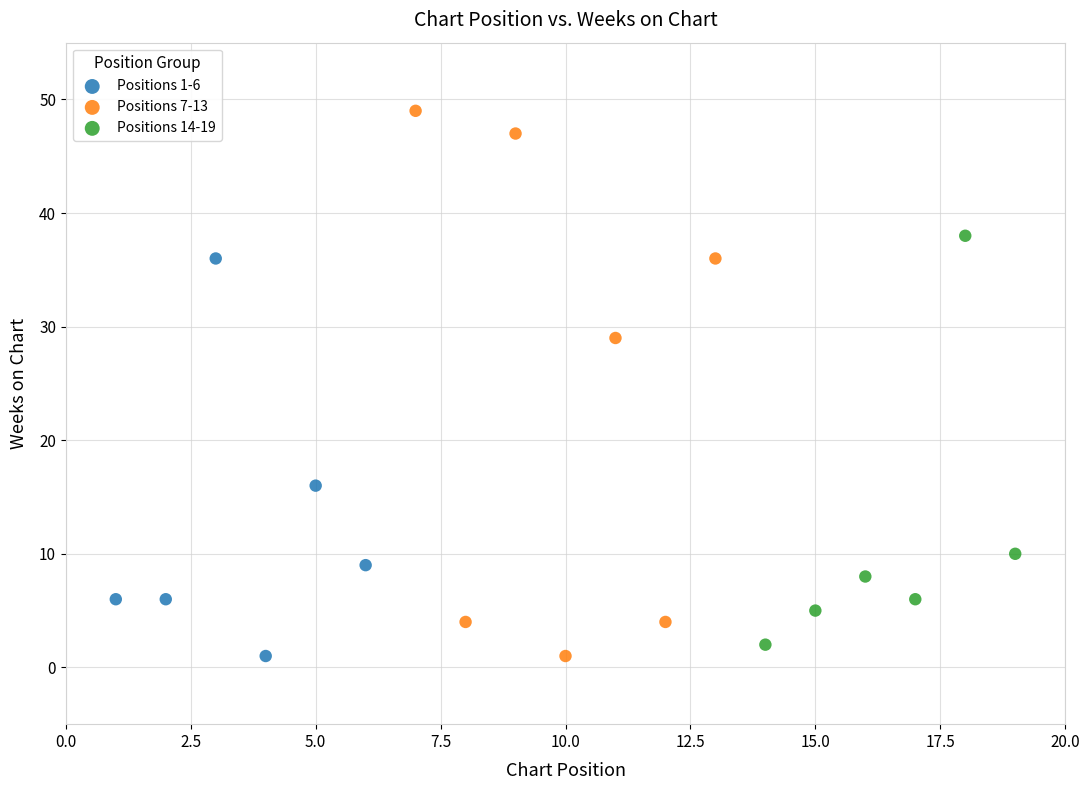

Which series has the widest spread of Y values?

Positions 7-13